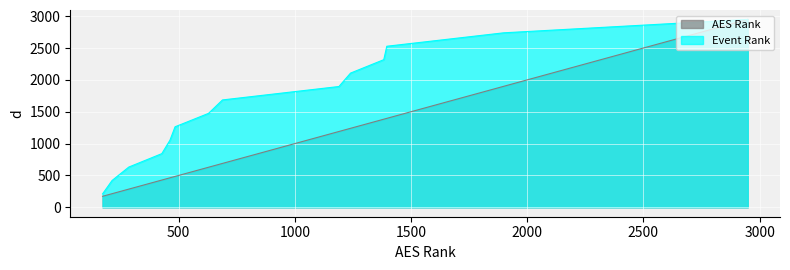

Which series has the largest total across all categories?

Event Rank